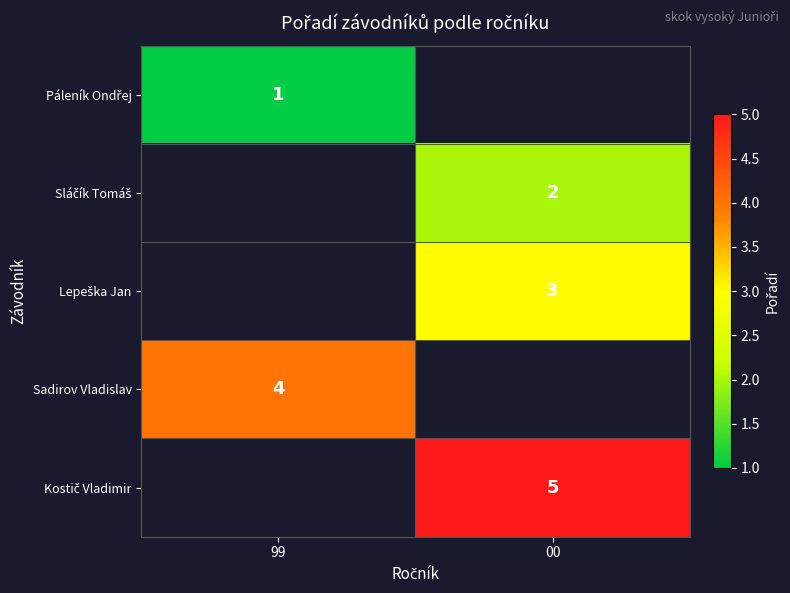

True or false: Sadirov Vladislav has a value of 2 at 99.

False